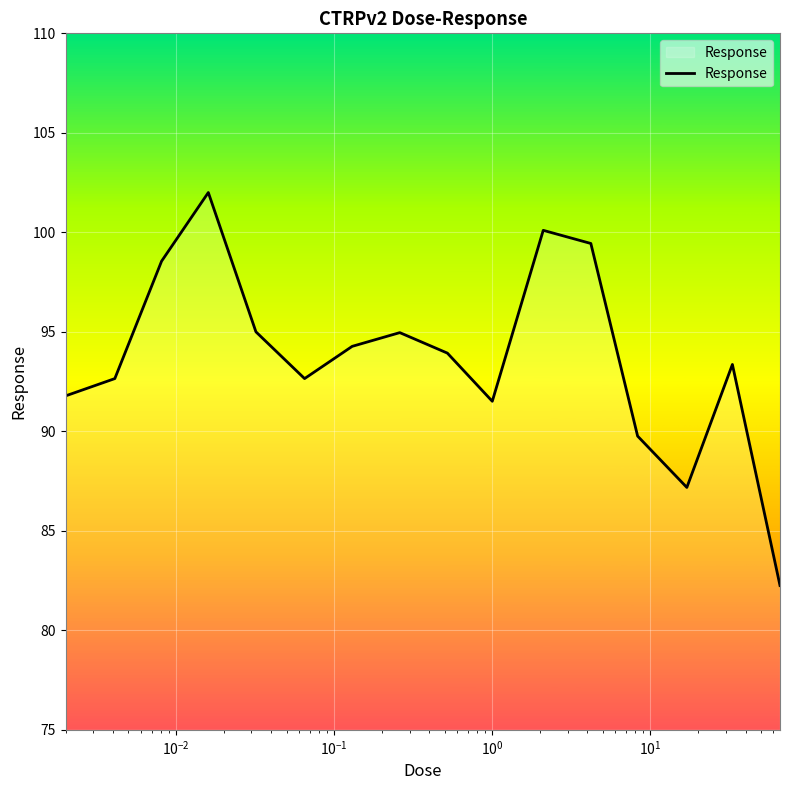

What is the greatest value displayed?

102.0